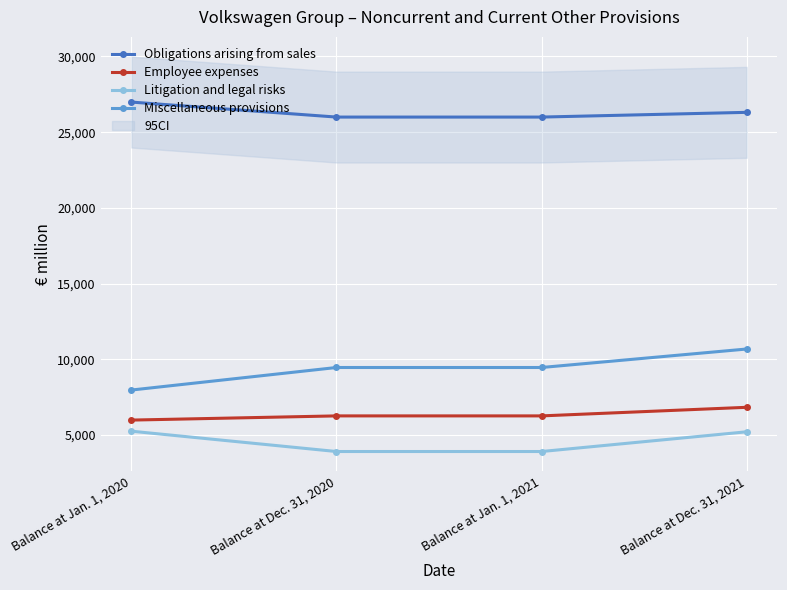

Which series has the largest range (max minus min)?

Miscellaneous provisions